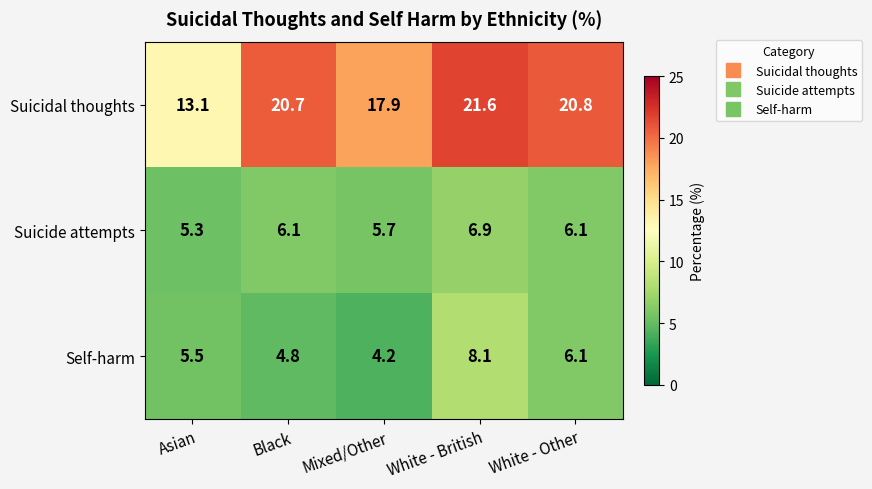

What is the sum of all Suicidal thoughts values?

94.1